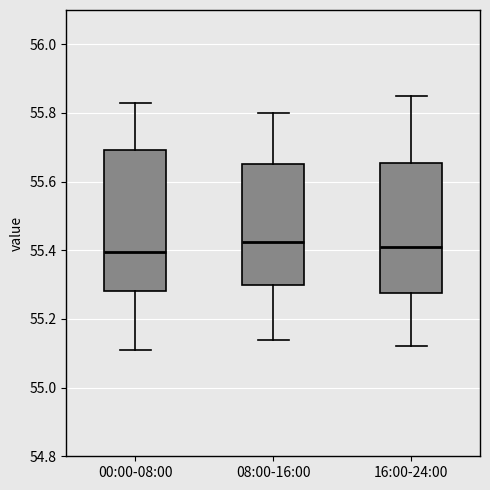

Which box is the tallest, from its lower edge to its upper edge?

00:00-08:00